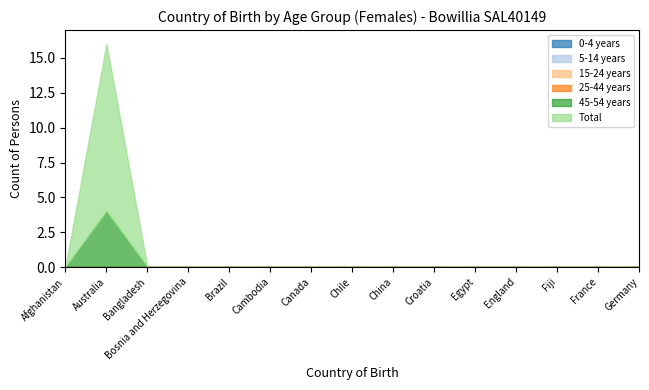

The value of 5-14 years at Bangladesh is 0. True or false?

True